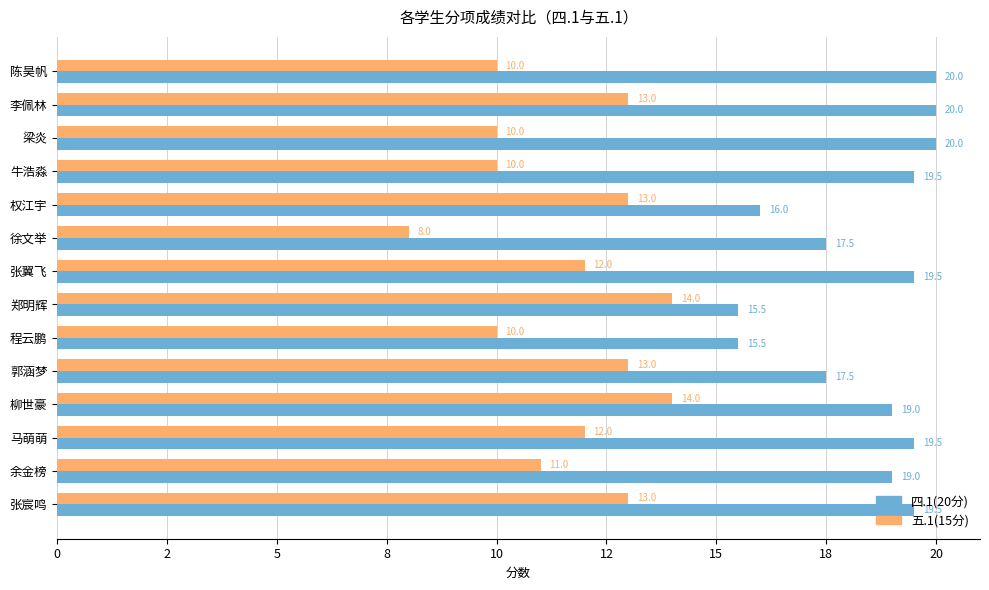

At how many categories does at least one series exceed 19?

7